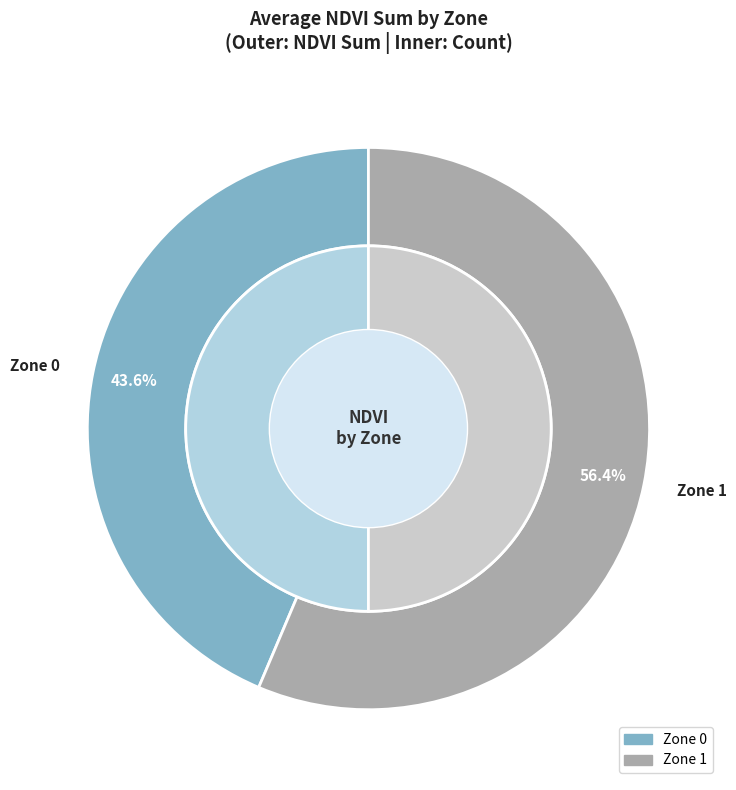

True or false: Zone 1 accounts for 50% of the total.

True